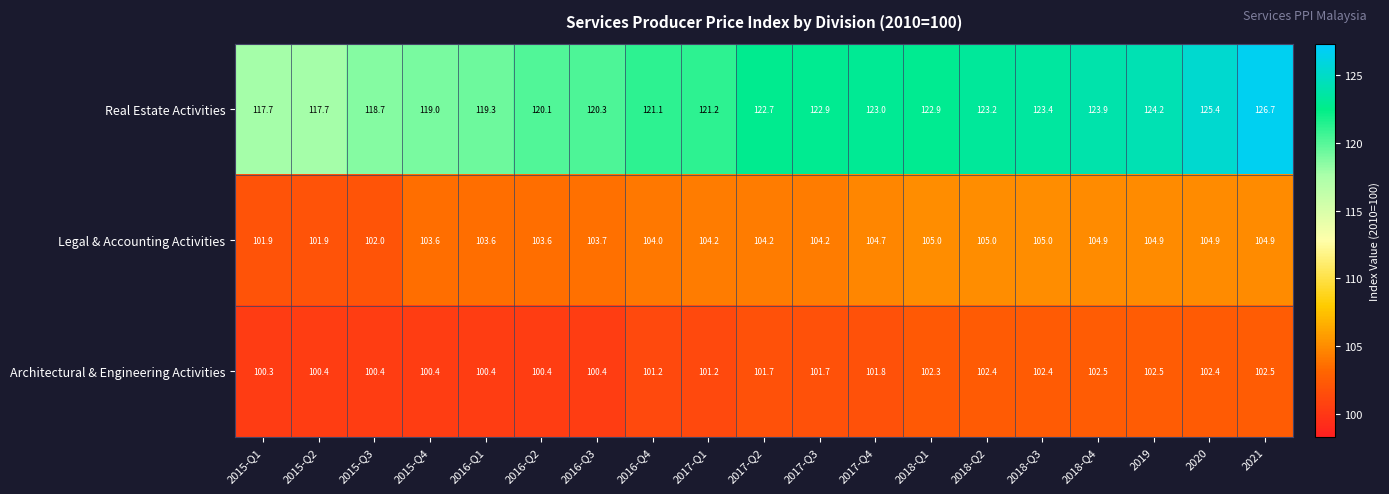

Which series has the largest range (max minus min)?

Real Estate Activities